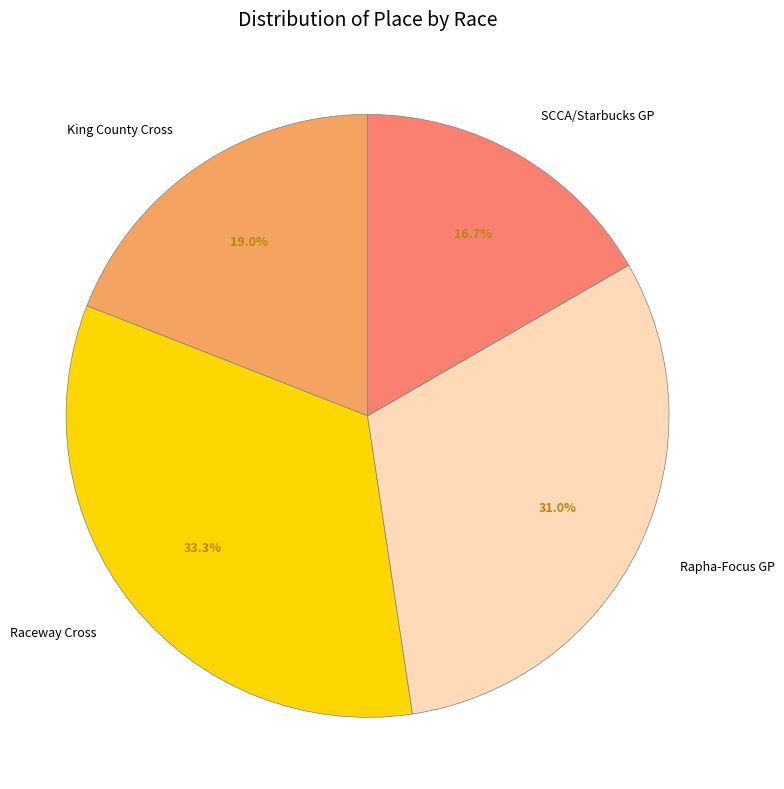

Approximately how many times larger is the value at King County Cross compared to Rapha-Focus GP?

0.6